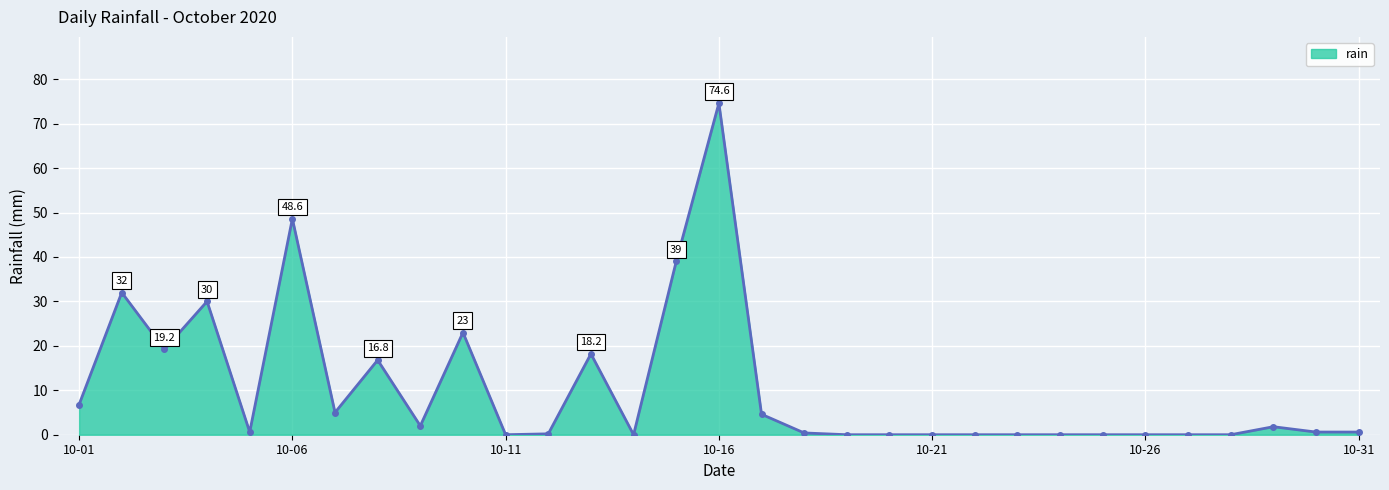

True or false: the data has more than 2 interior local peaks.

True